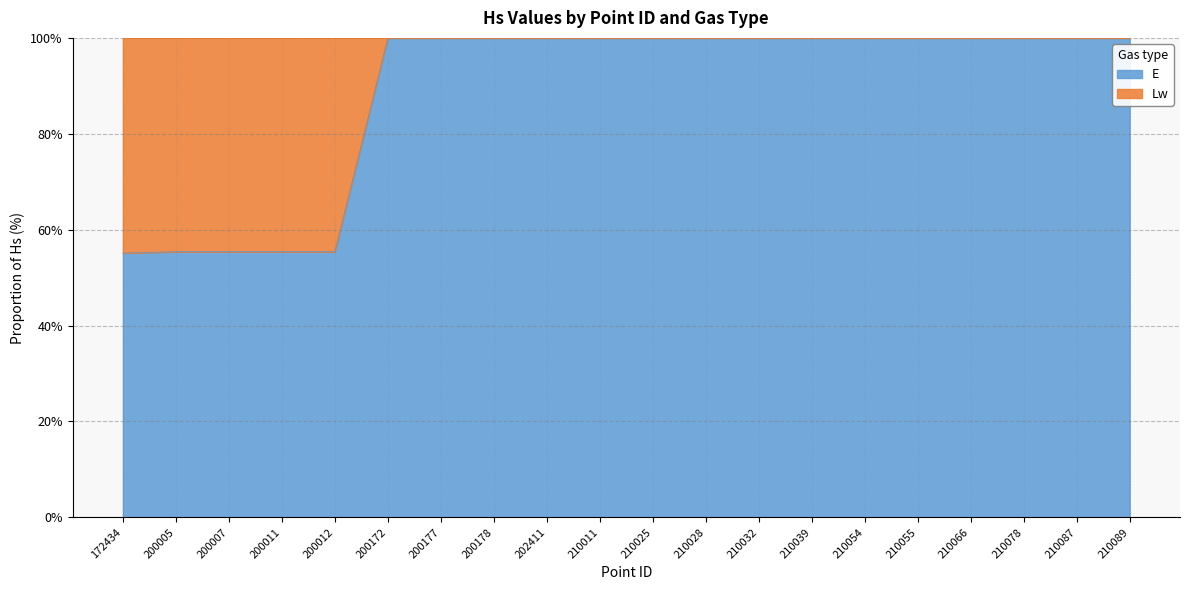

How many categories are shown in the chart?

20